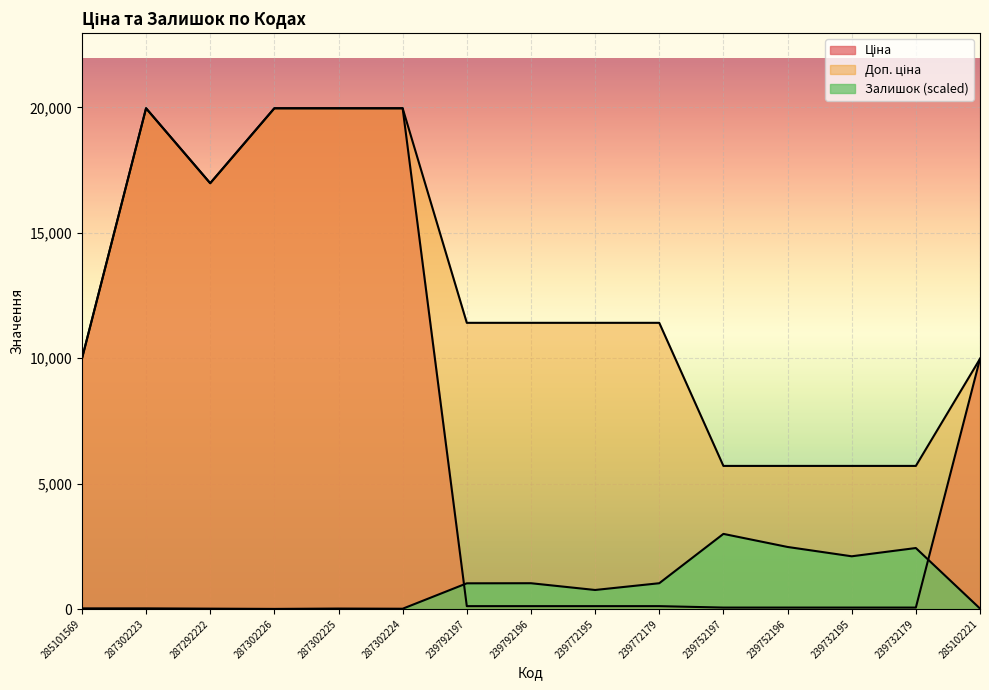

The Залишок series shows 10.6 at 287302224. True or false?

True